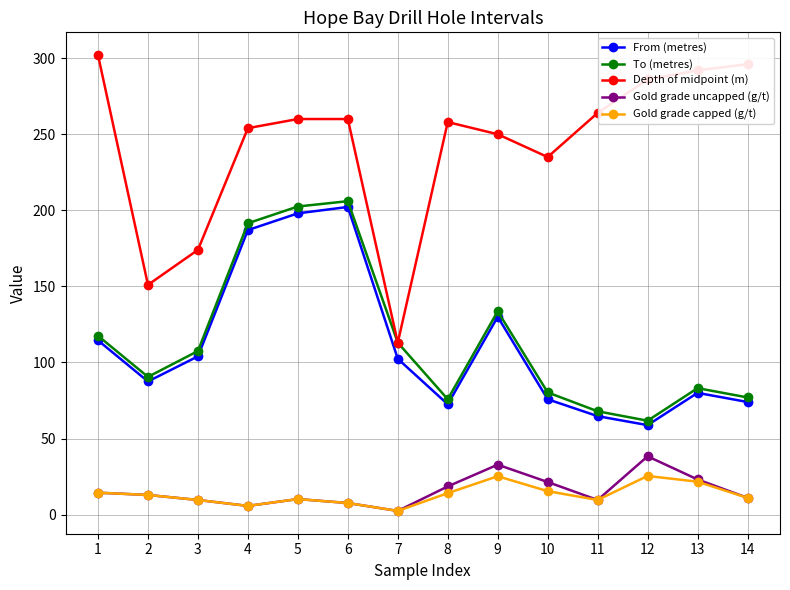

True or false: From (metres) and Gold grade uncapped (g/t) cross at least once.

False